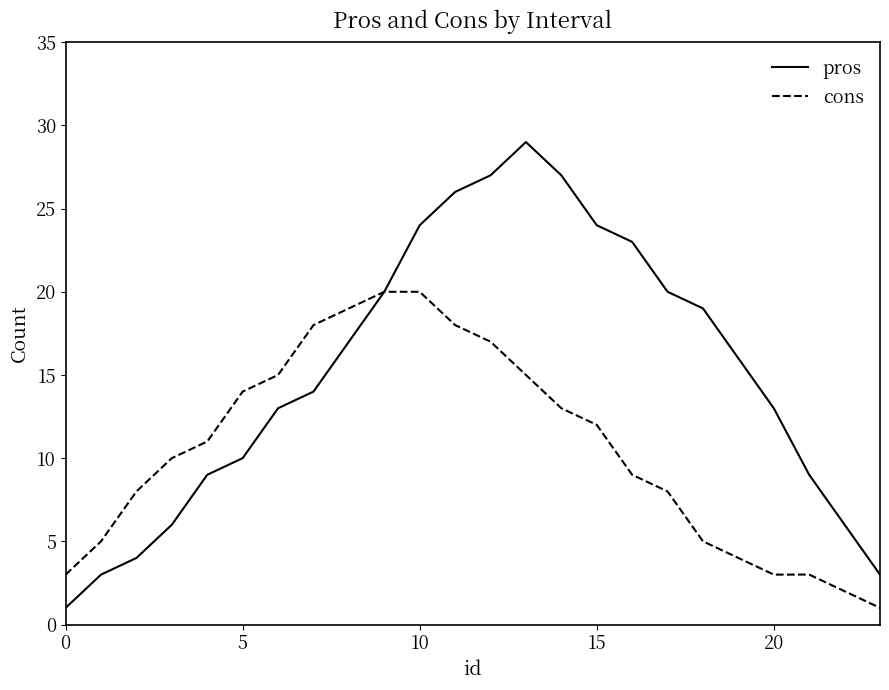

Which series has the widest spread of values?

pros